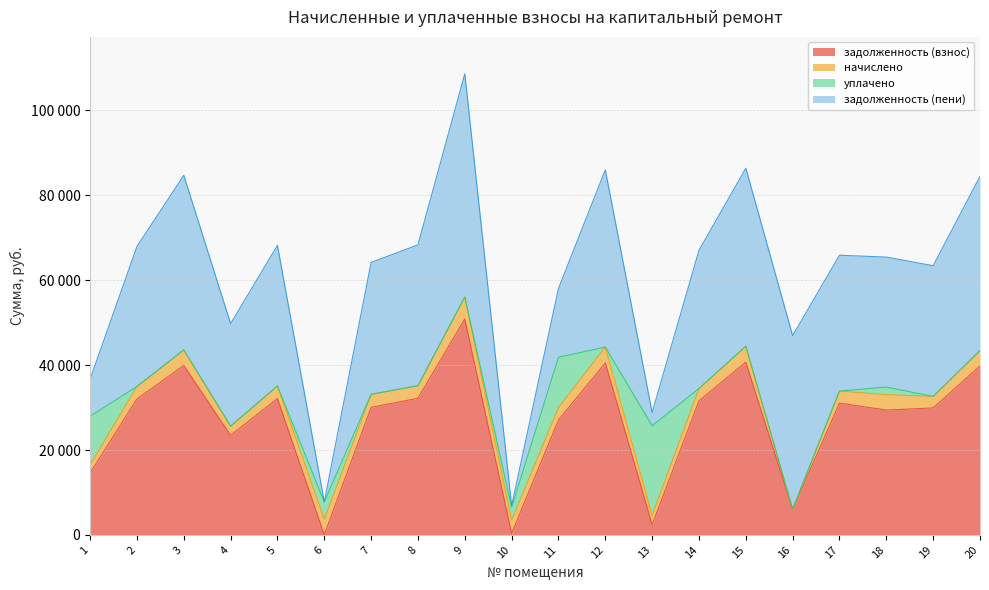

How many data points in уплачено are above 0?

6